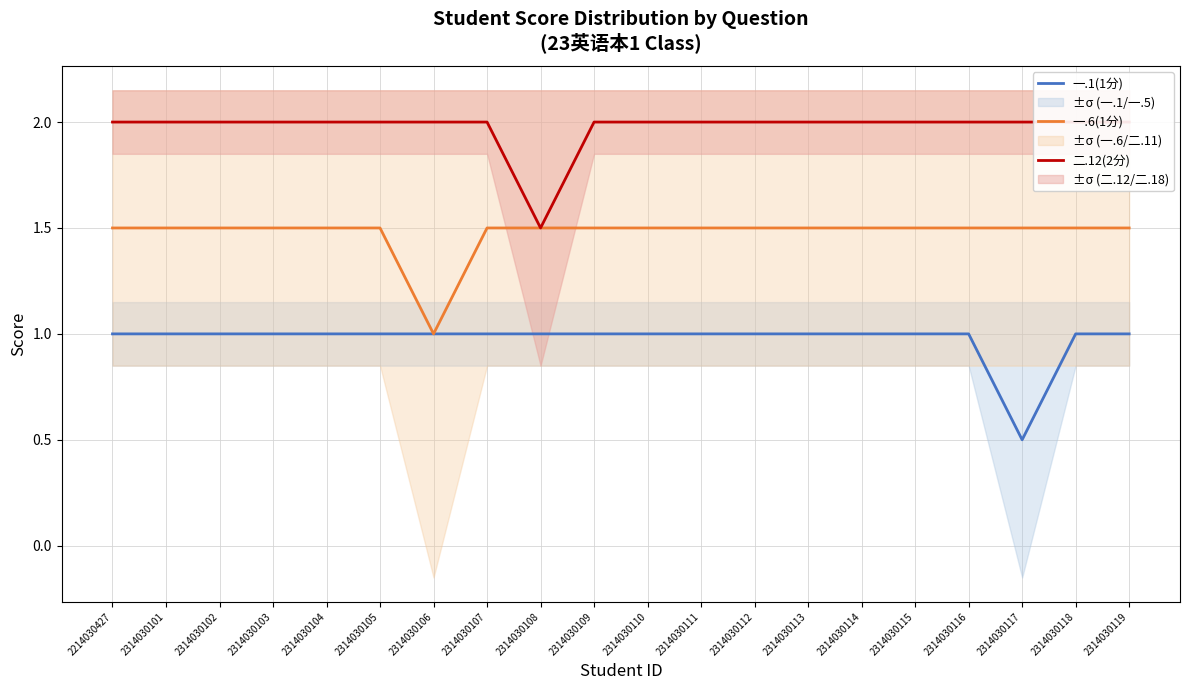

What is the value of the 一.1(1分) point at the 15th from the left?

1.0